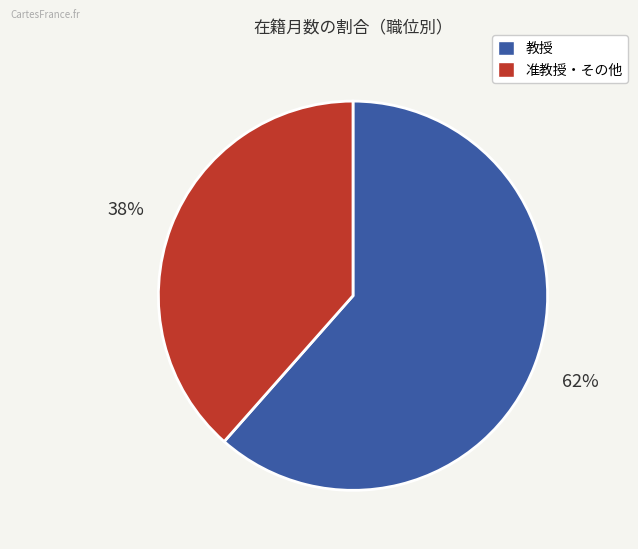

Is there any slice that represents more than half of the pie?

Yes